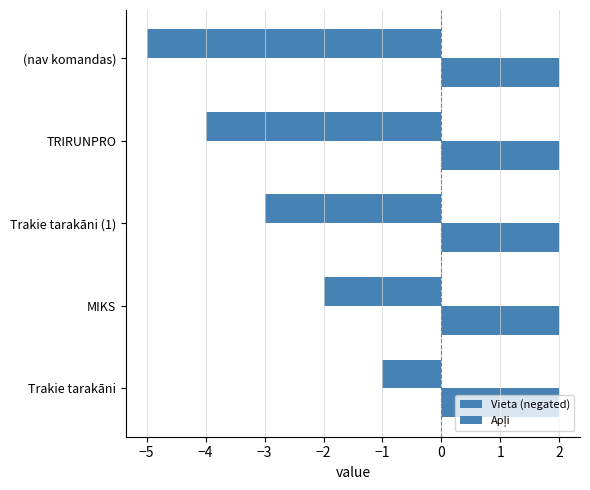

List the series in order of their peak value, lowest first.

Vieta (negated), Apļi